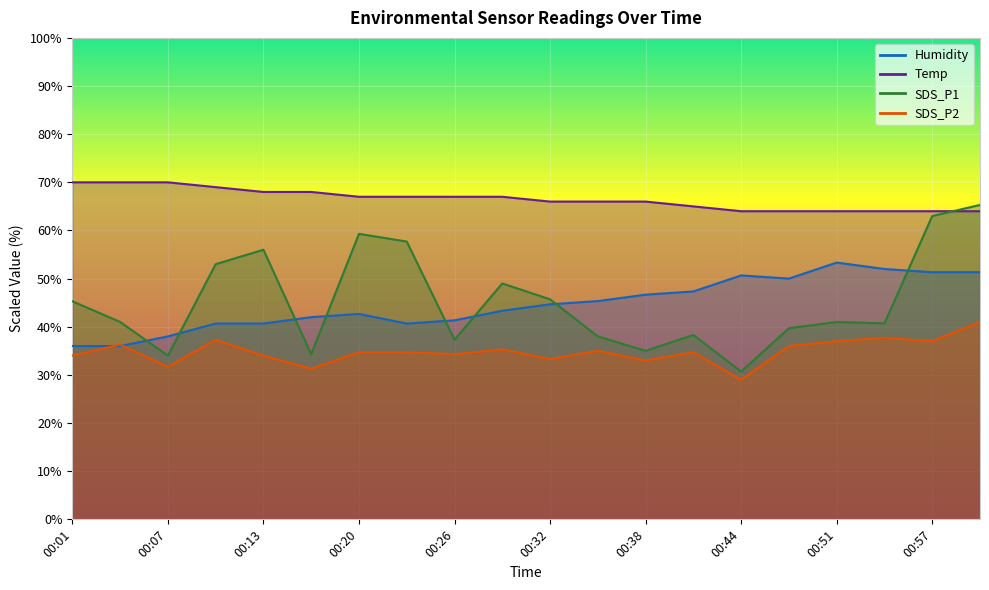

The Humidity series shows 19.5 at 00:57. True or false?

False